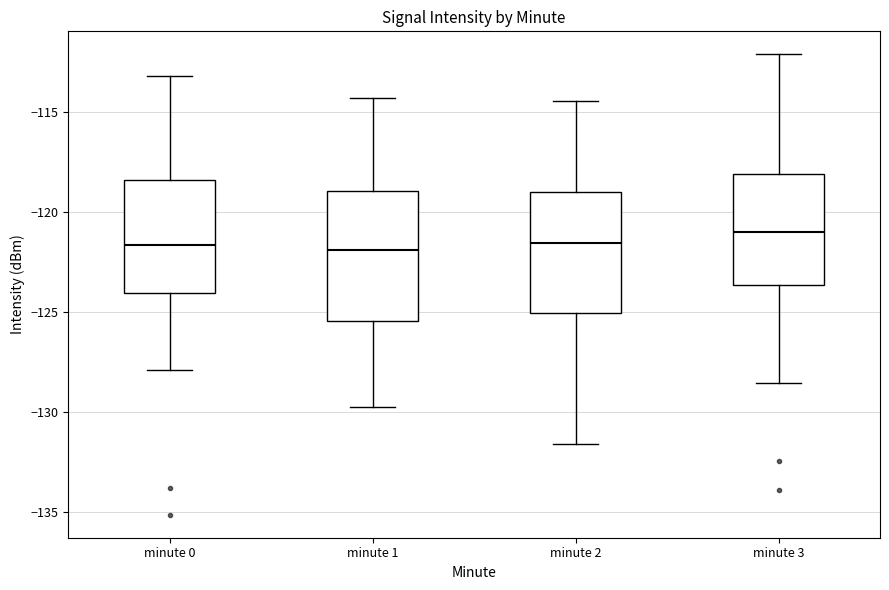

Where does the upper whisker of the box for minute 3 end on the y-axis? The values are not printed on the chart, so give them approximately, as read against the axis.

-112.0